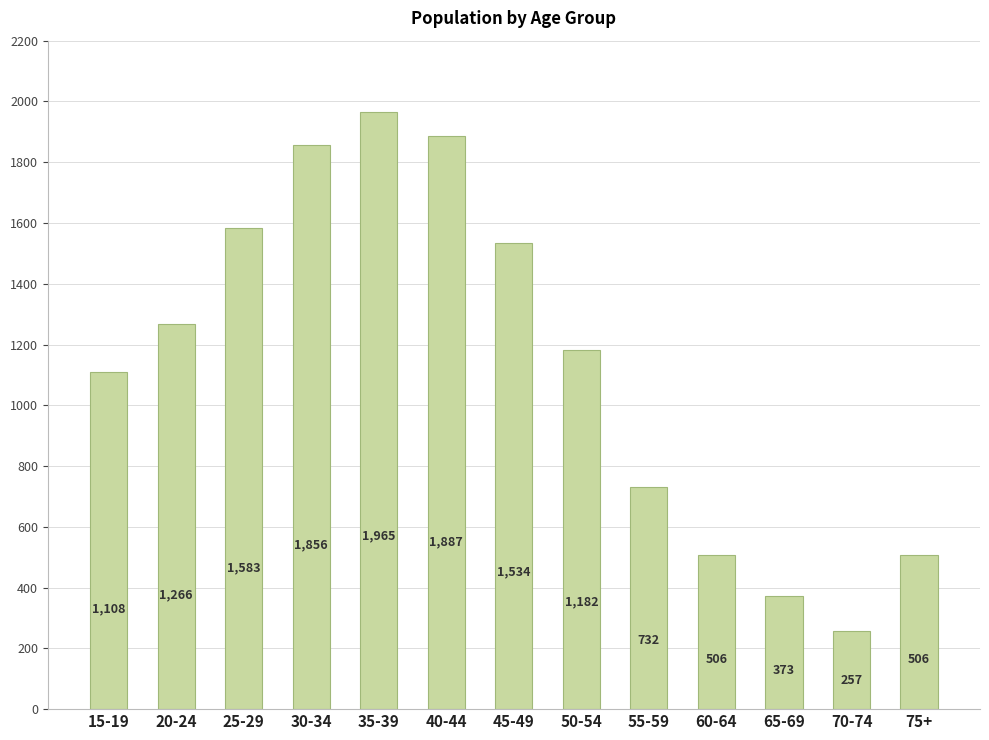

How many bars are there in total?

13